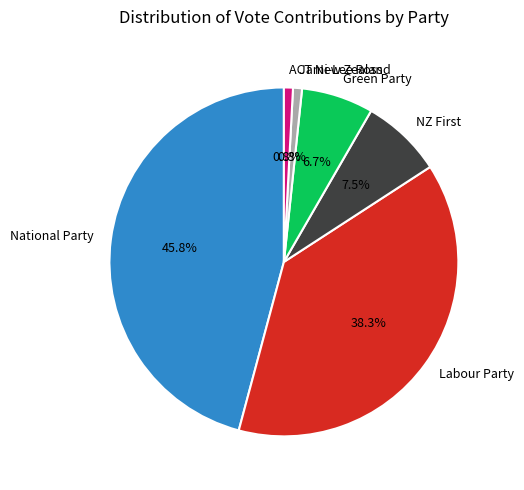

Which slice is the largest?

National Party